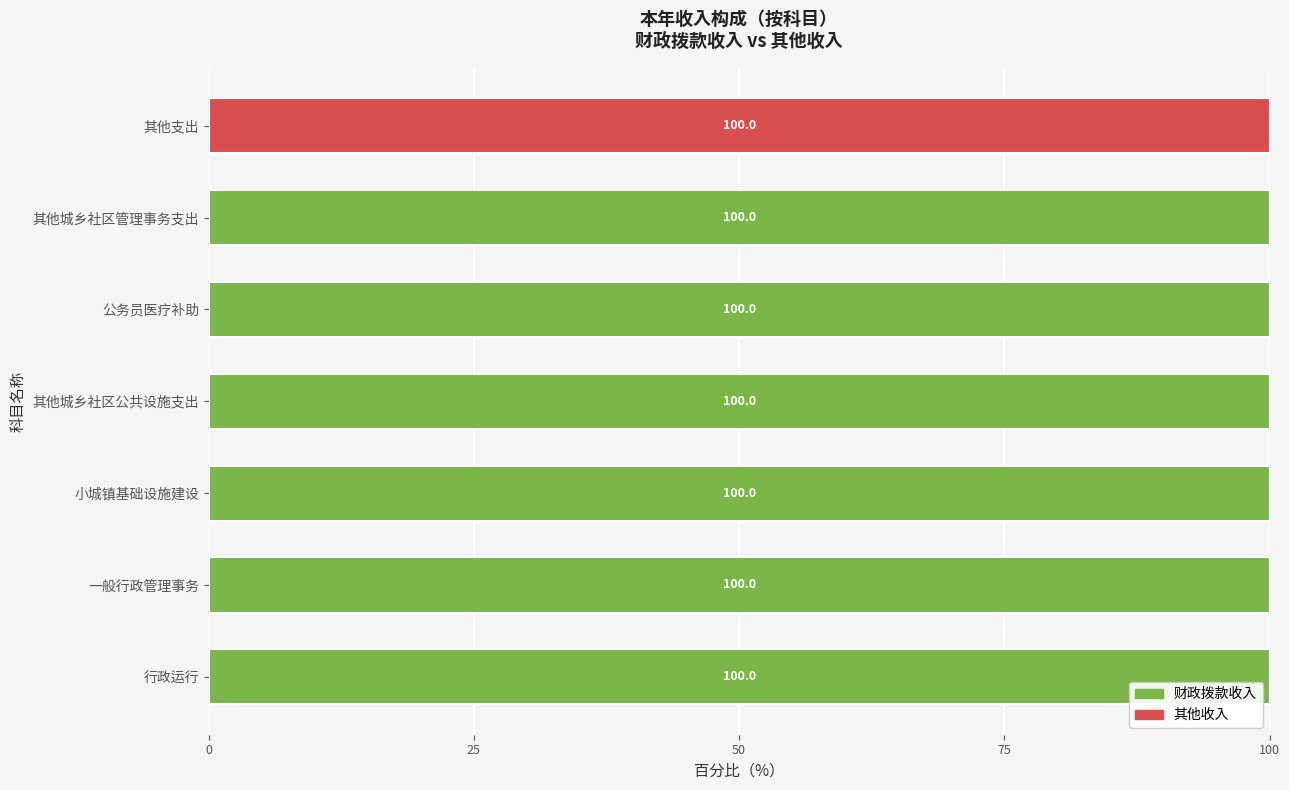

True or false: 财政拨款收入 has a value of 40 at 其他支出.

False